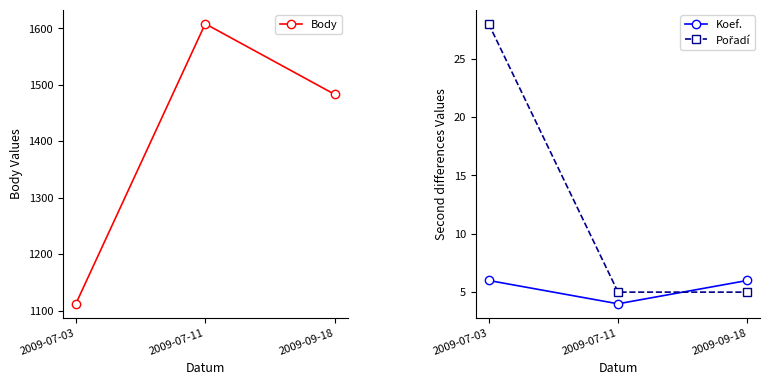

What position from the left is 2009-07-03?

1